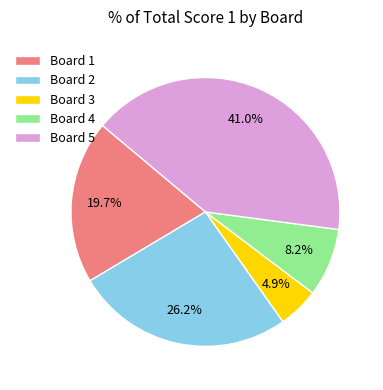

Between Board 5 and Board 2, which is larger?

Board 5